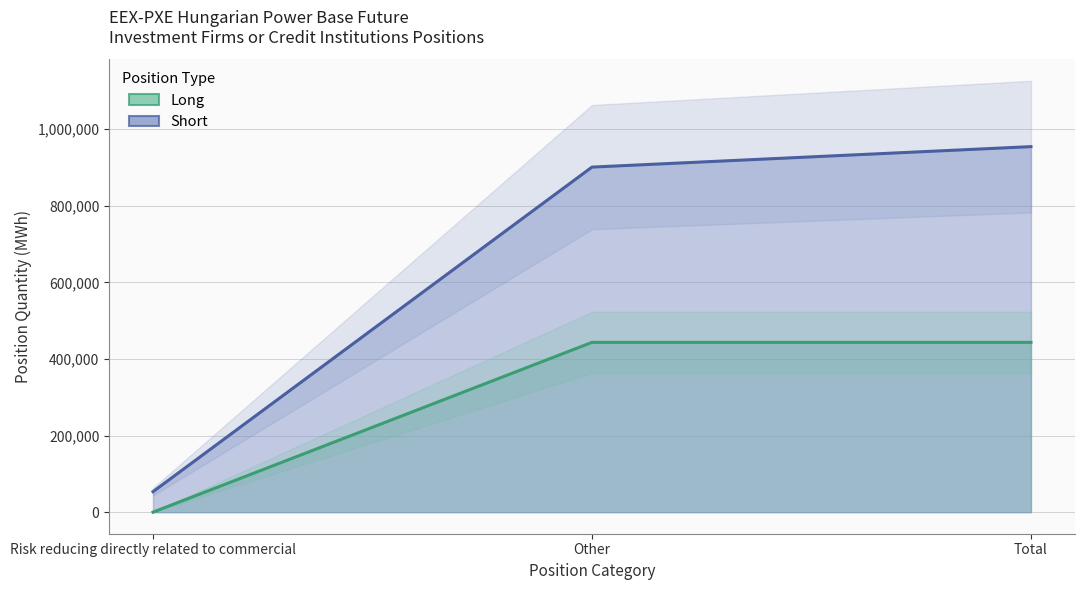

Reading left to right, what are all the values shown in this chart?

Long: 0	443428	443428
Short: 53462	901138	954600